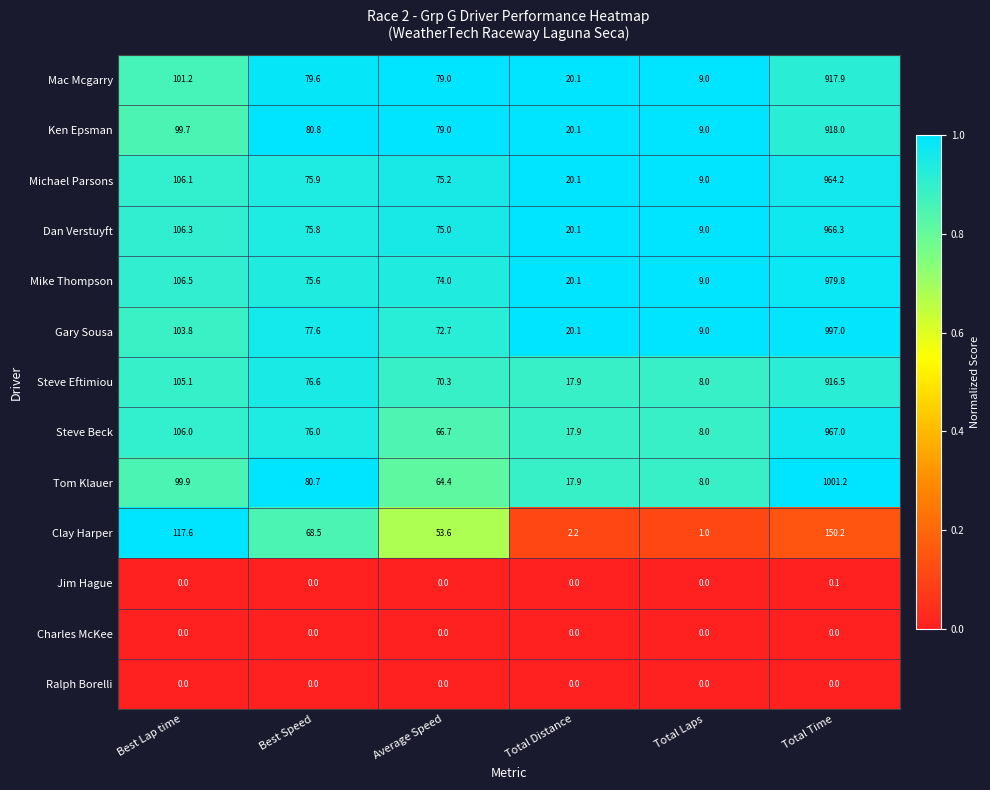

What is the difference between the maximum and second lowest values in the Mike Thompson series?

959.7